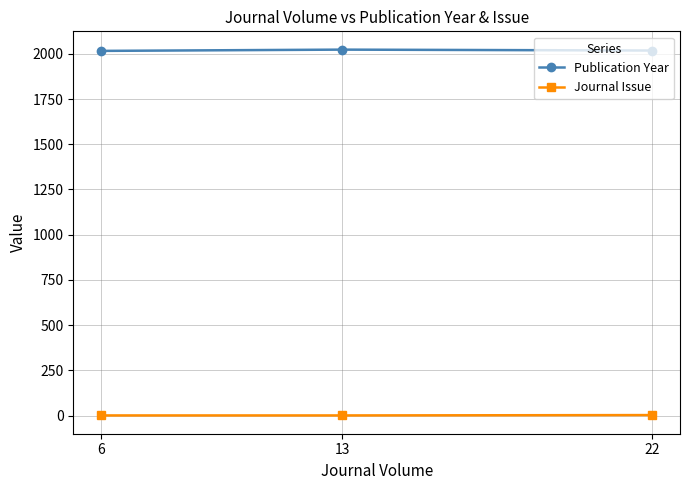

What is the maximum value for Journal Issue?

3